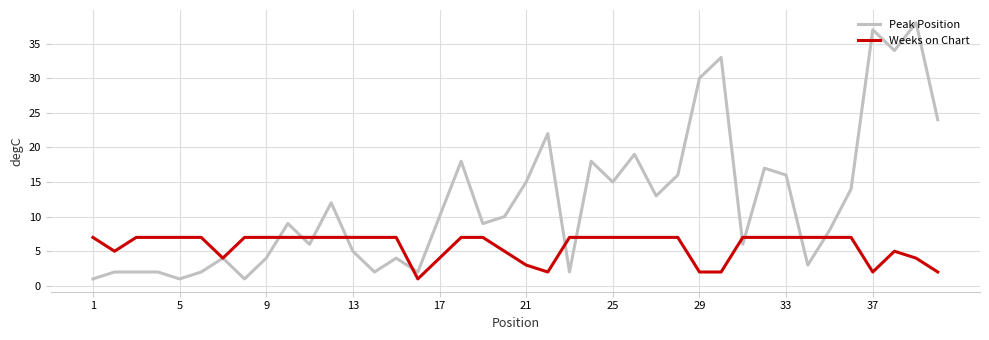

What is the average value of the Peak Position series?

12